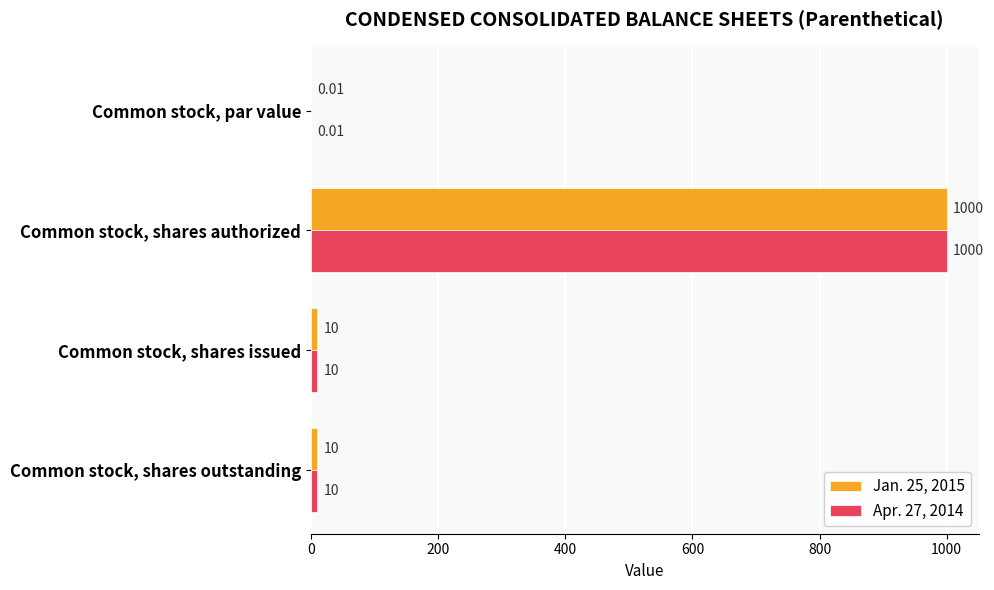

At which label does Jan. 25, 2015 reach its peak?

Common stock, shares authorized